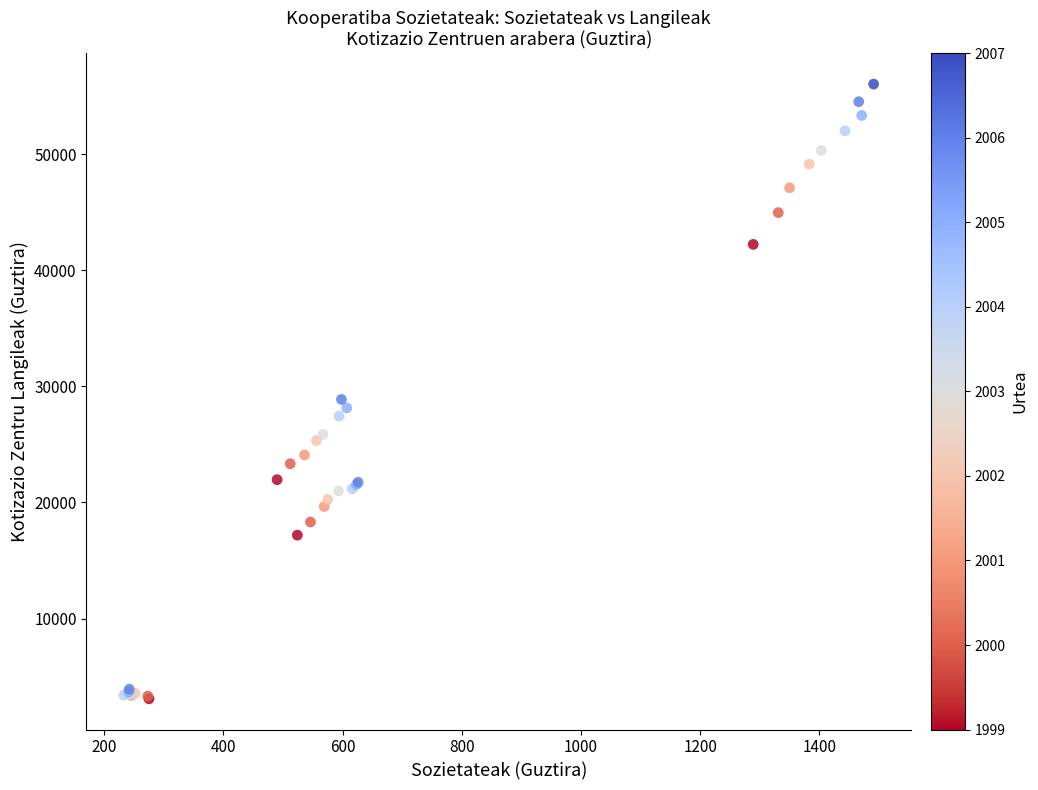

What Y value in the scatter plot is closest to 29562?

28874